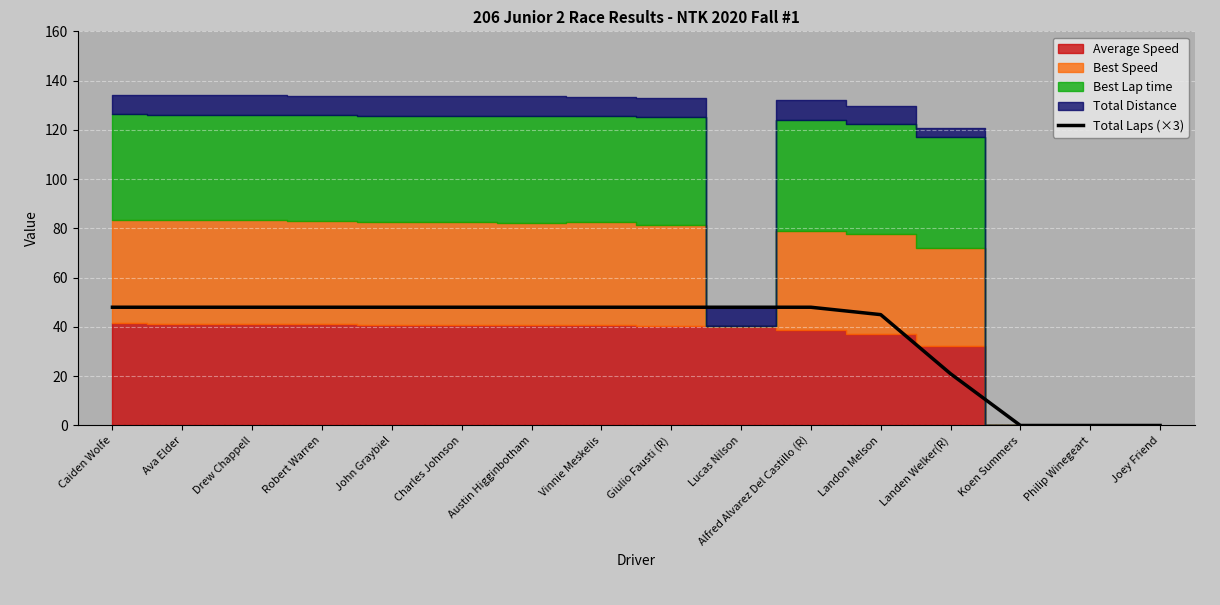

What is the change in value from Ava Elder to Philip Winegeart?

-48